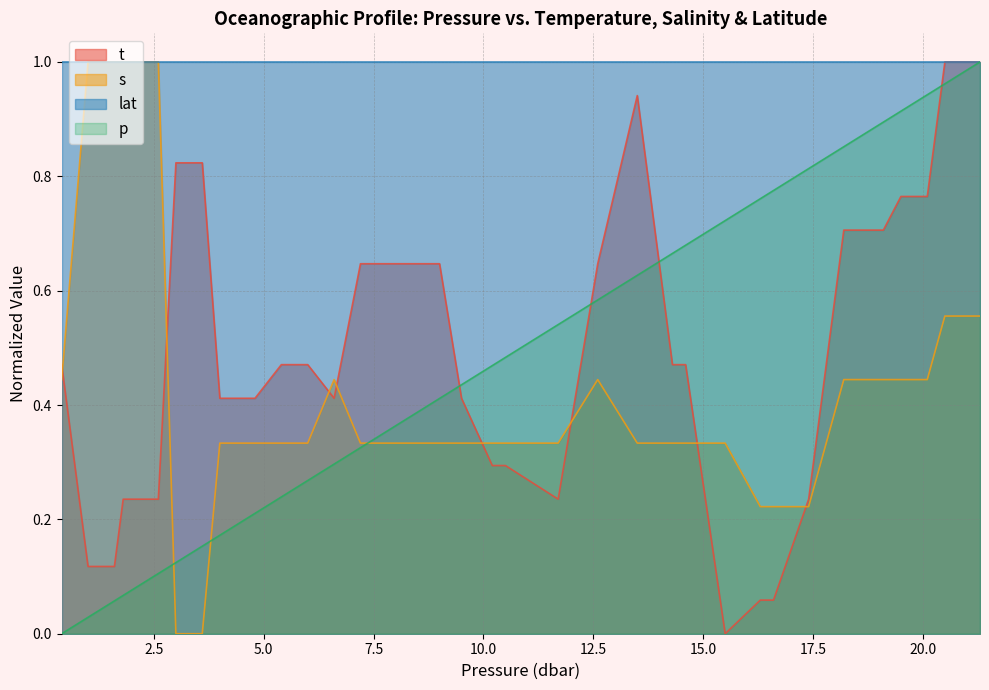

How many lines are shown in the chart?

4